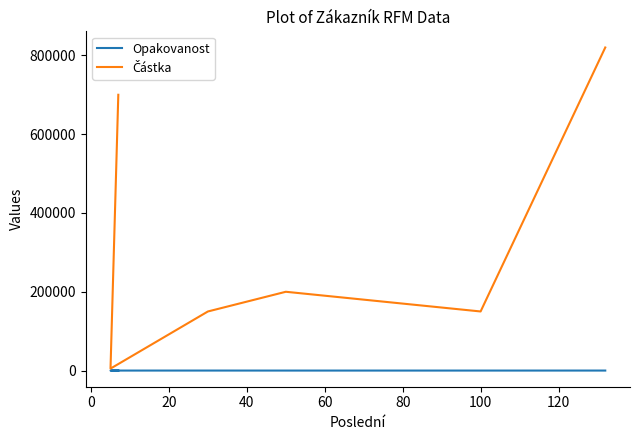

List the series in order of their peak value, highest first.

Částka, Opakovanost